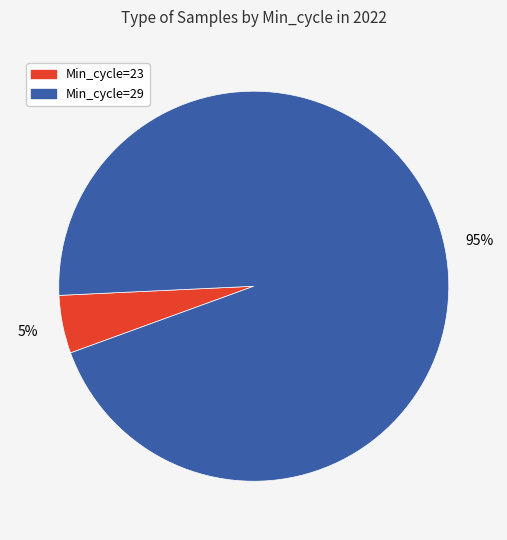

Is the sum of Min_cycle=29 and Min_cycle=23 greater than half?

Yes